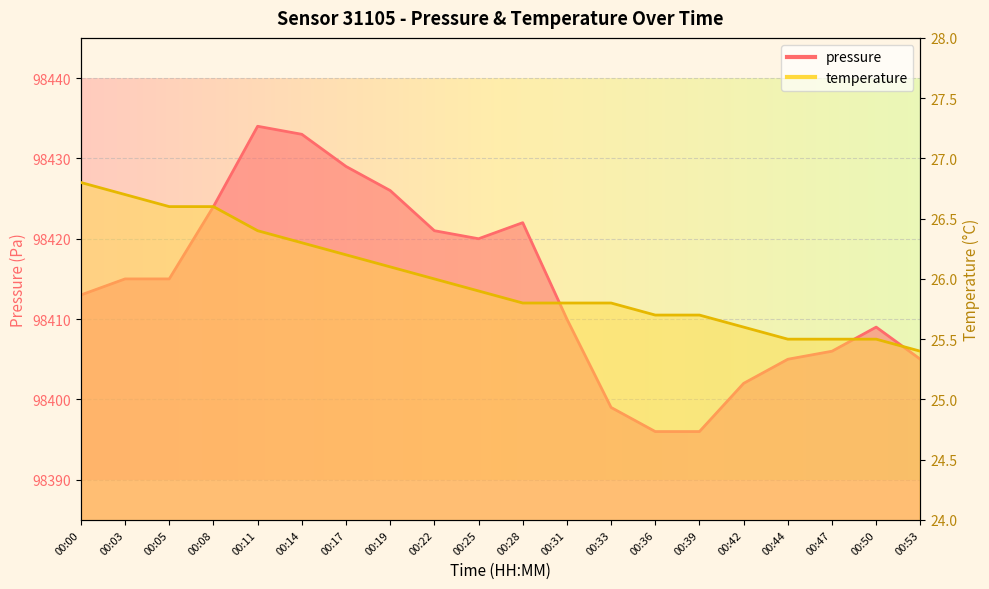

True or false: pressure and temperature cross at least once.

False